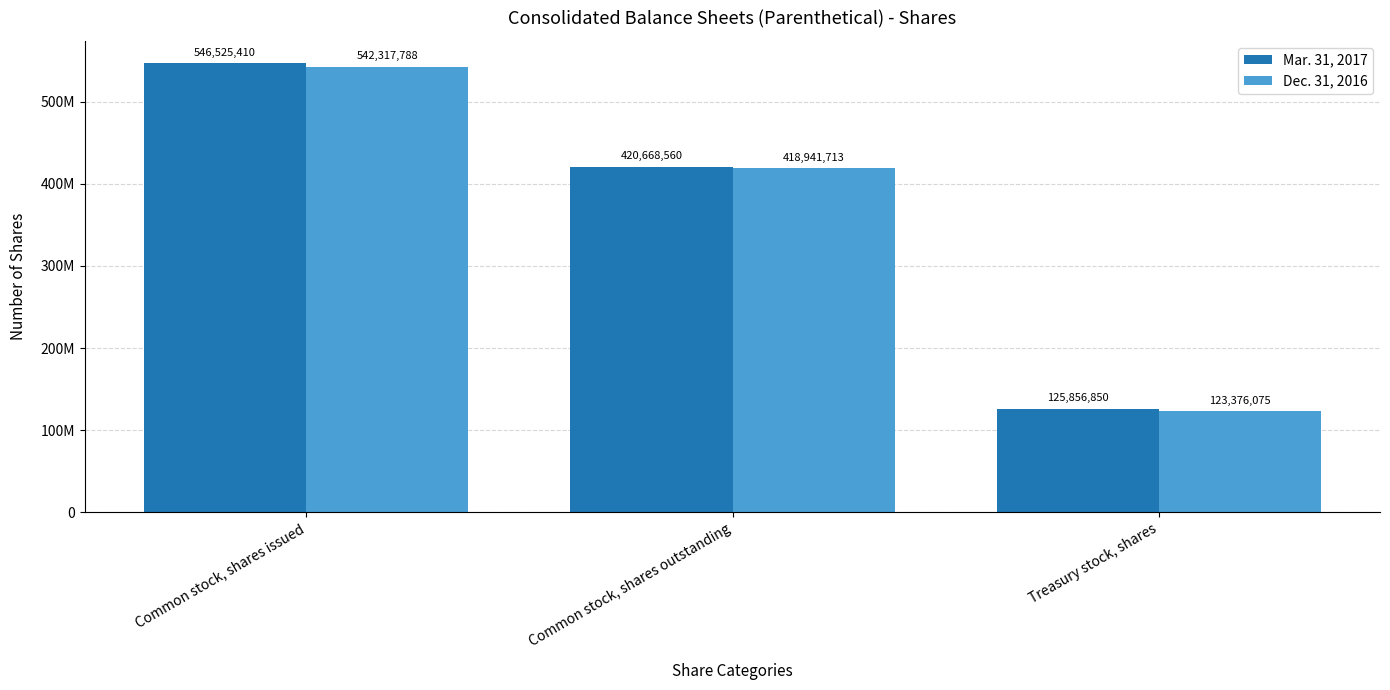

What is the value of the Dec. 31, 2016 bar at the 3rd from the left?

123376075